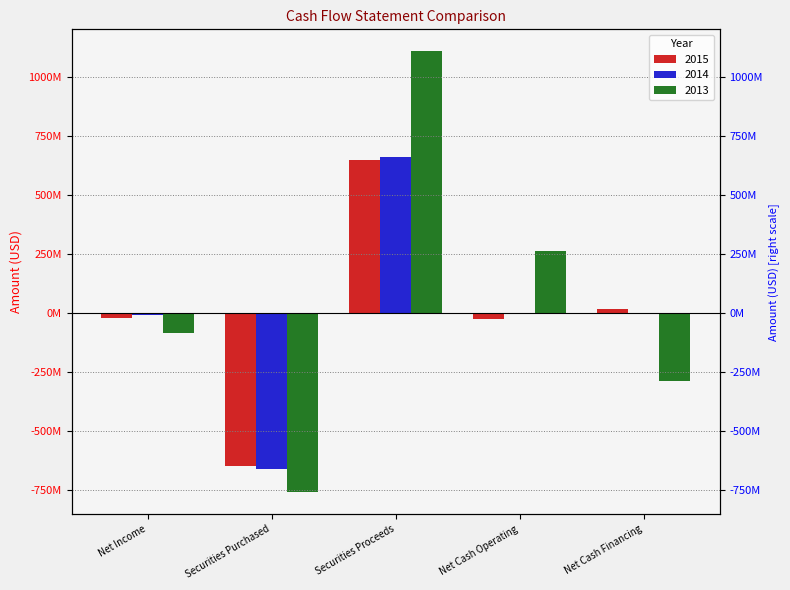

Between Securities Purchased and Net Cash Financing, which is larger?

Net Cash Financing